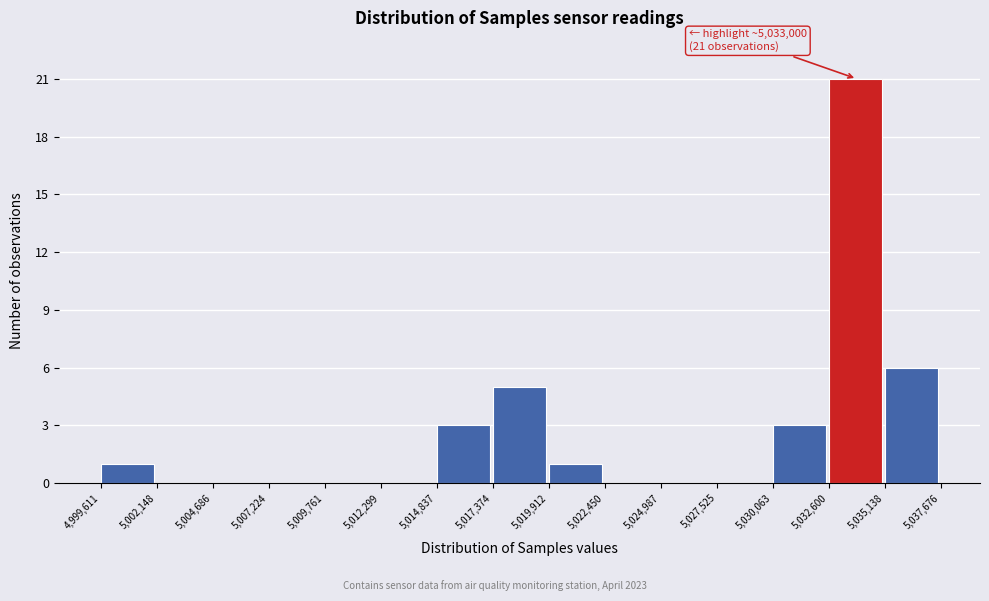

Over which range of the x-axis is the bar tallest?

5,032,600 to 5,035,138